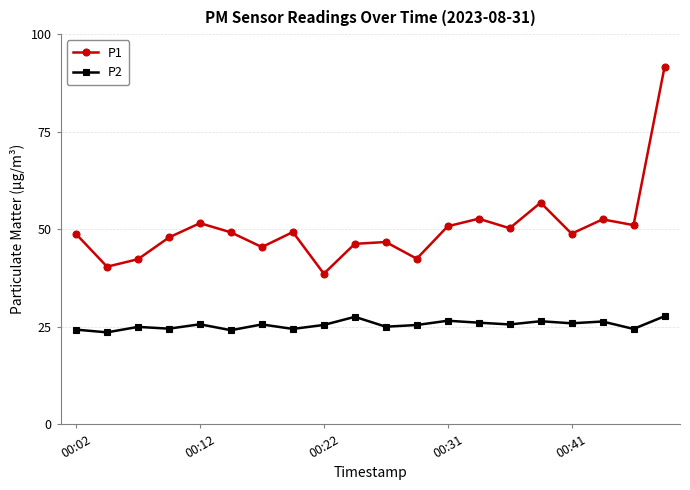

What is the lowest value of the P1 series?

38.6